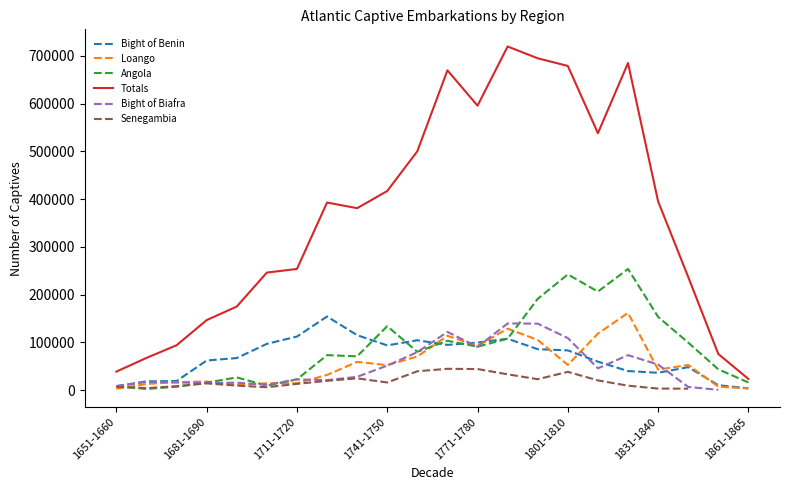

Which series has the widest spread of values?

Totals